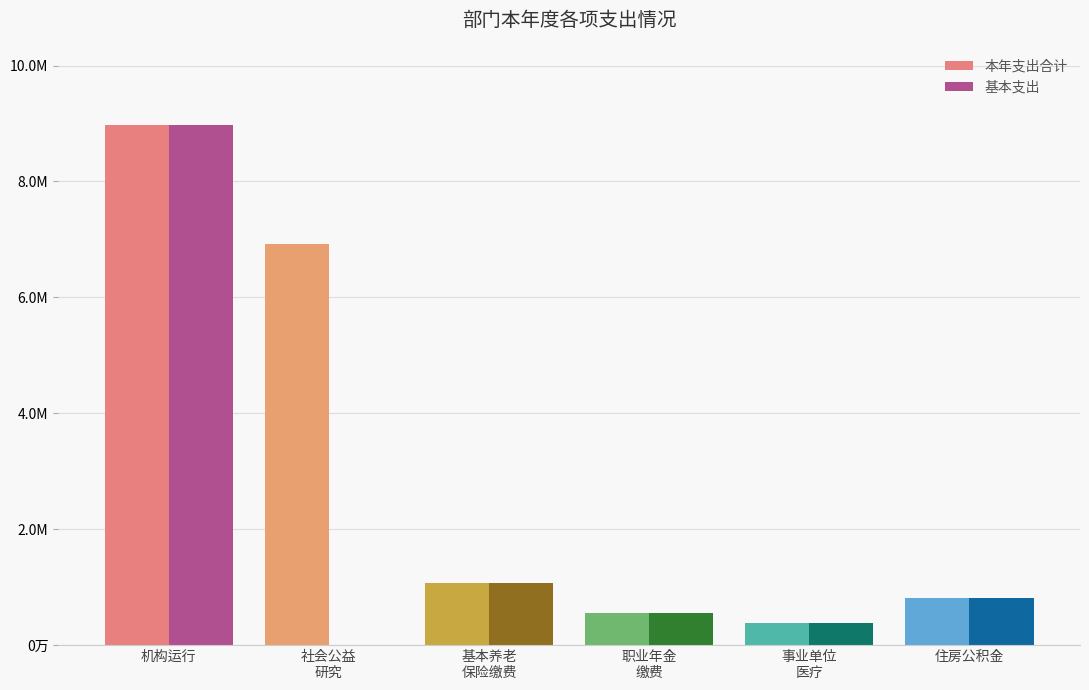

What are all the series names shown in the legend?

本年支出合计, 基本支出